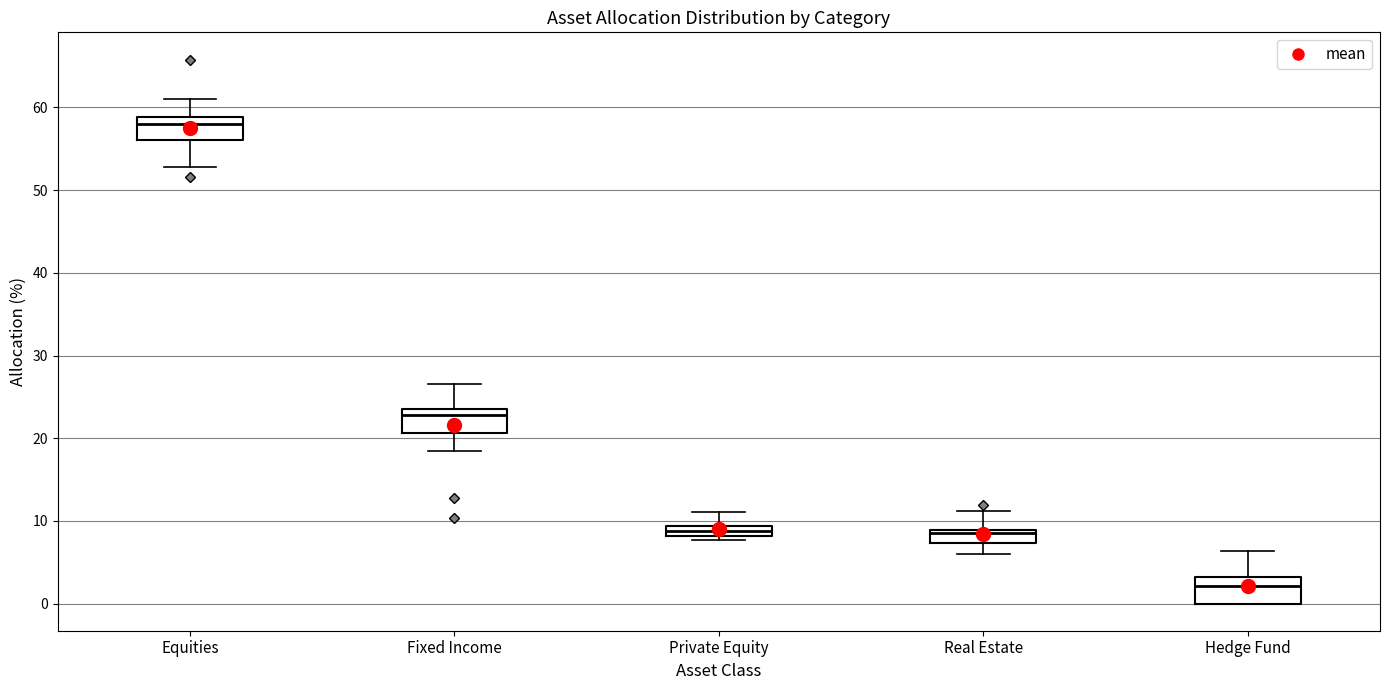

Where does the median line of the box for Hedge Fund sit on the y-axis? The values are not printed on the chart, so give them approximately, as read against the axis.

2